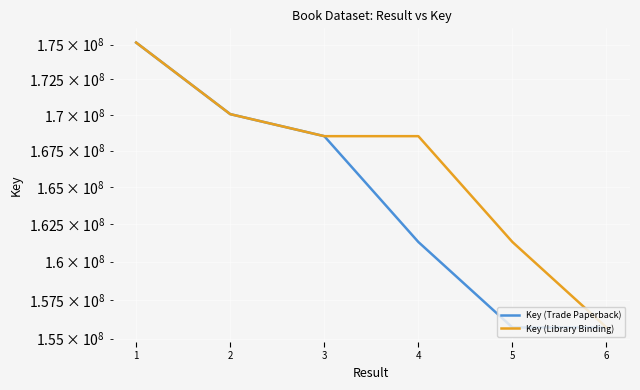

How many lines are shown in the chart?

2